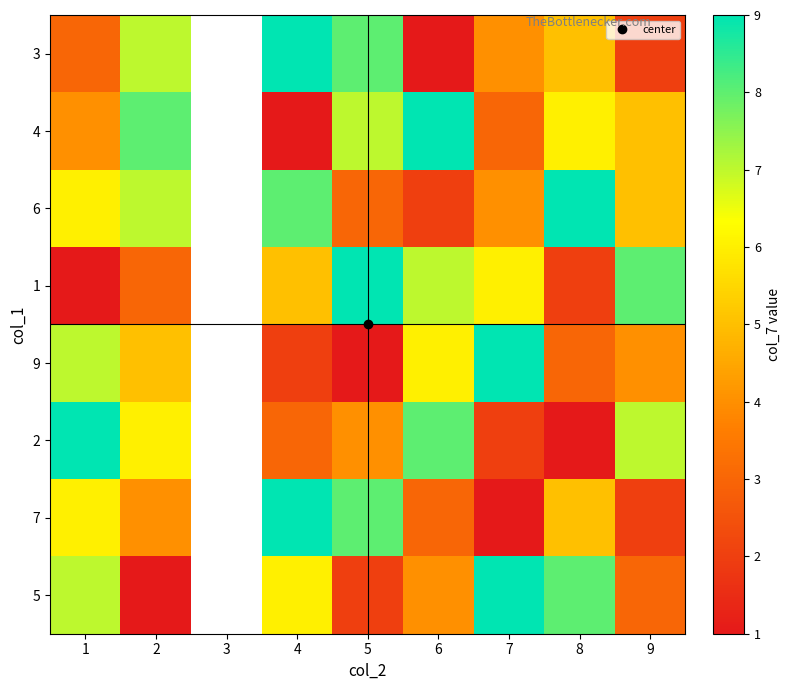

Where does the 9 series first go above 3?

1